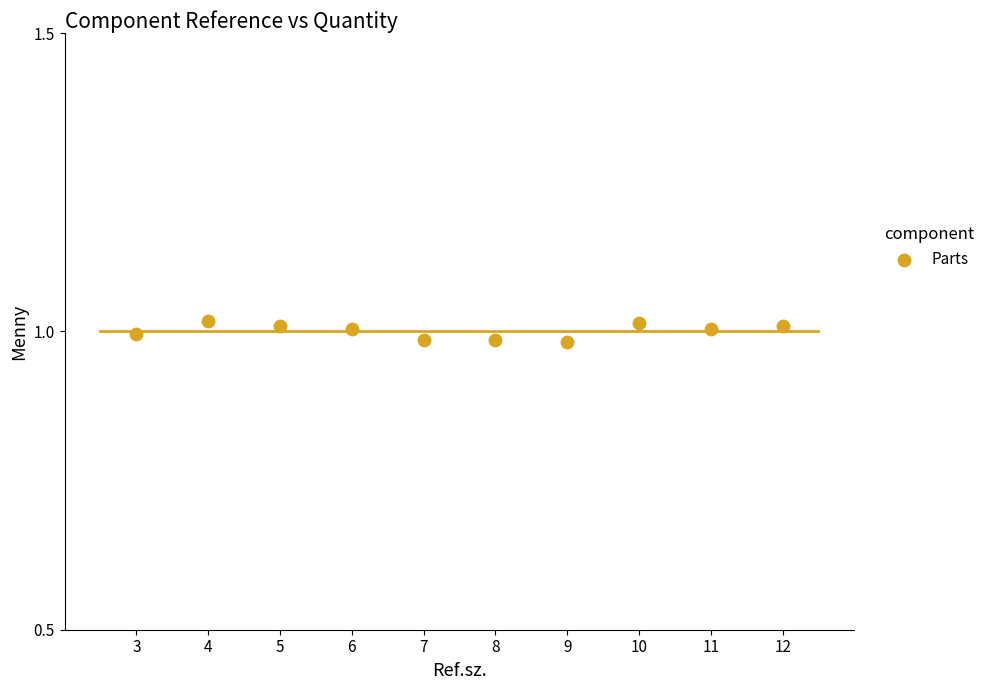

What is the range of X values (max minus min)?

9.0